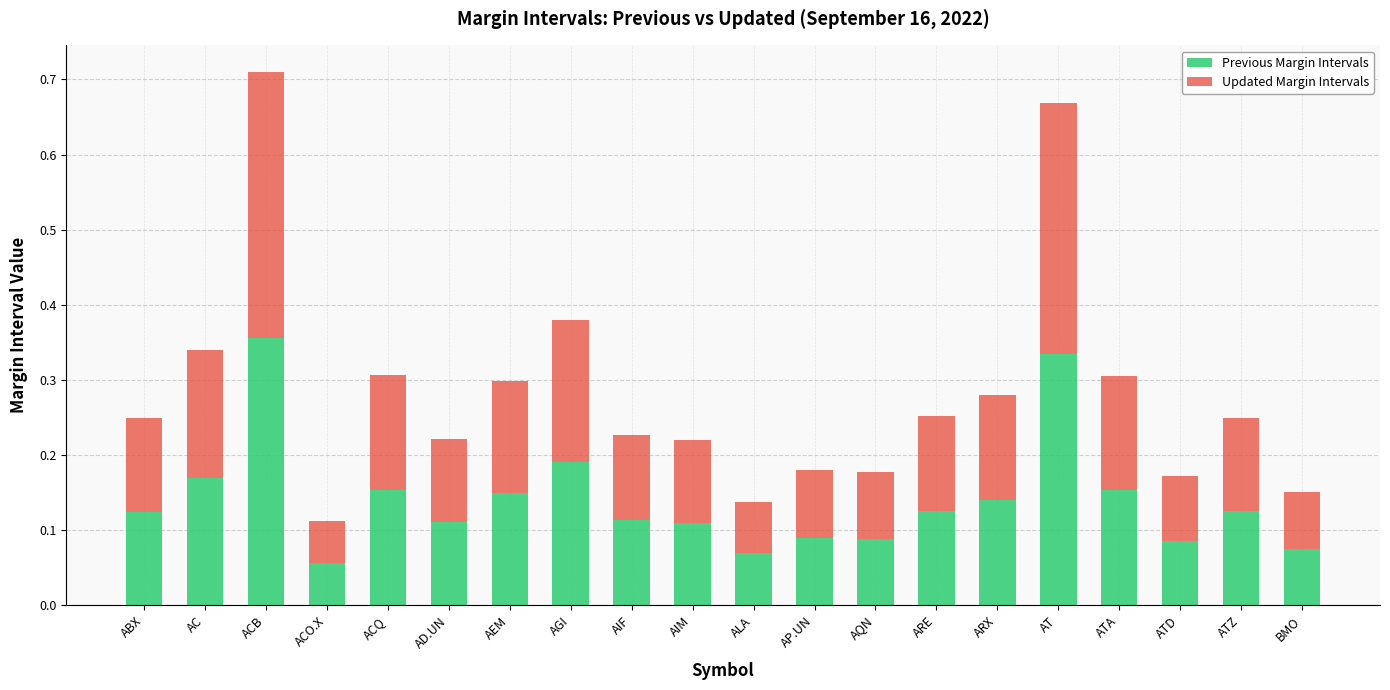

The Previous Margin Intervals series shows 0.6 at ACB. True or false?

False